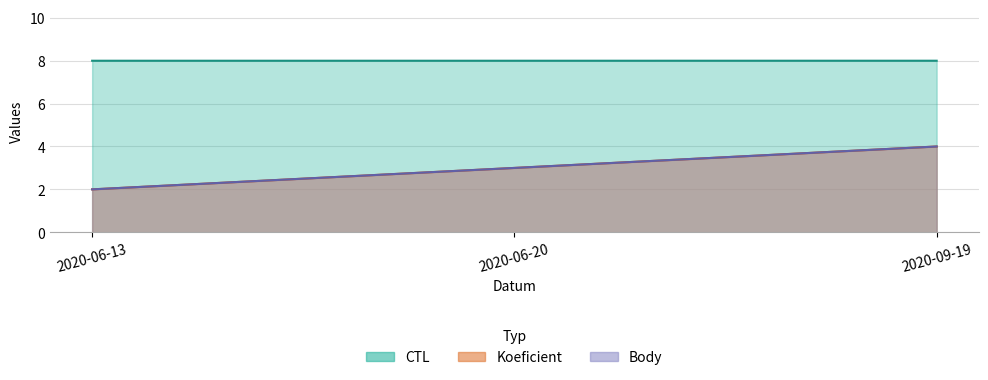

What is the difference between the Body values at 2020-06-20 and 2020-06-13?

1.0